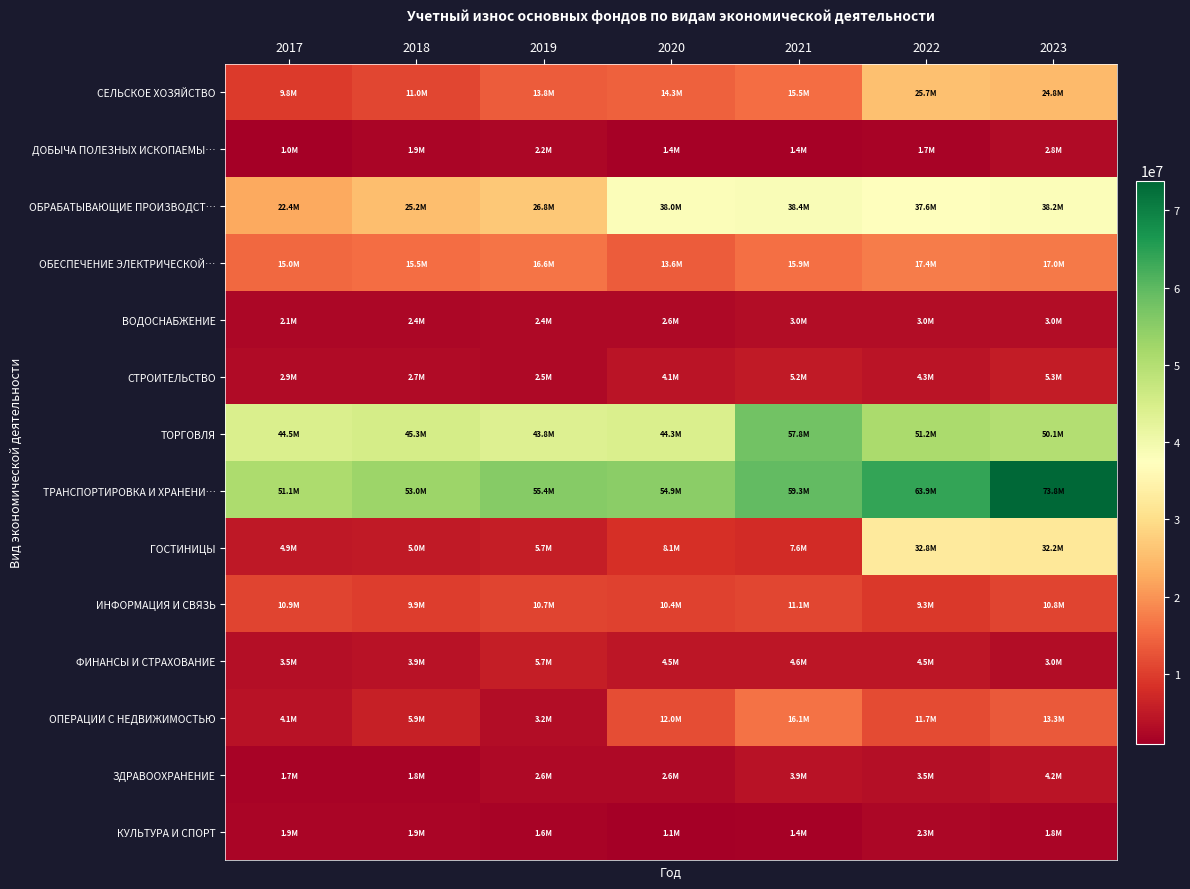

Which series changed the most between 2019 and 2023?

ГОСТИНИЦЫ